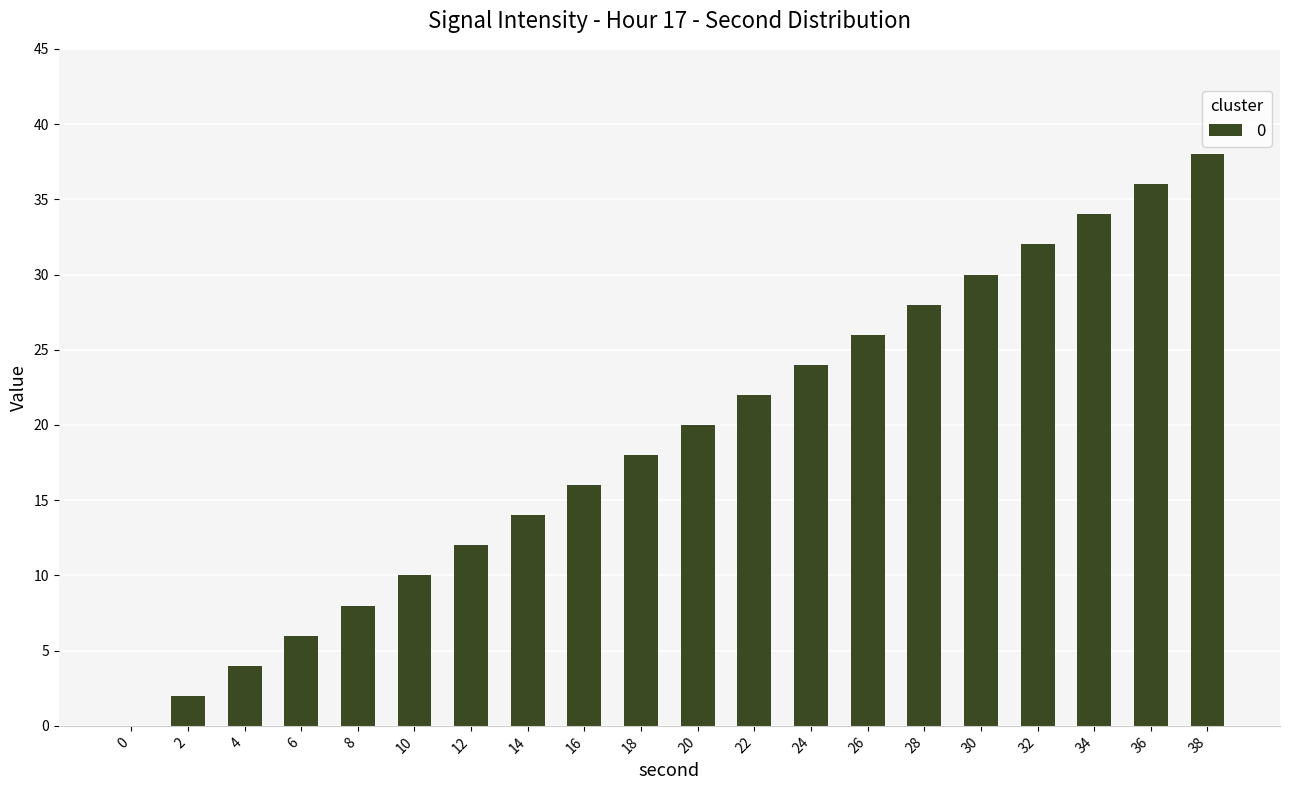

The chart shows a value of 2 at 2. True or false?

True